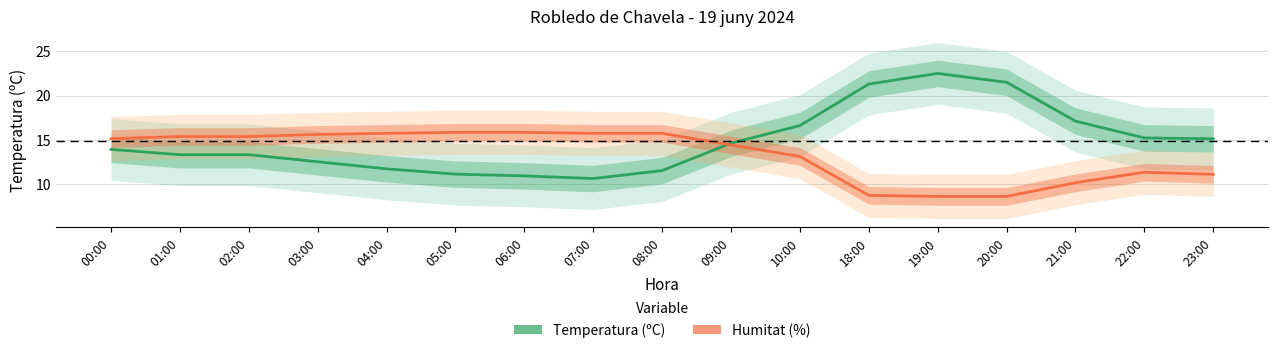

Rank the series at 04:00 from lowest to highest value.

Temperatura (ºC), Humitat (%)